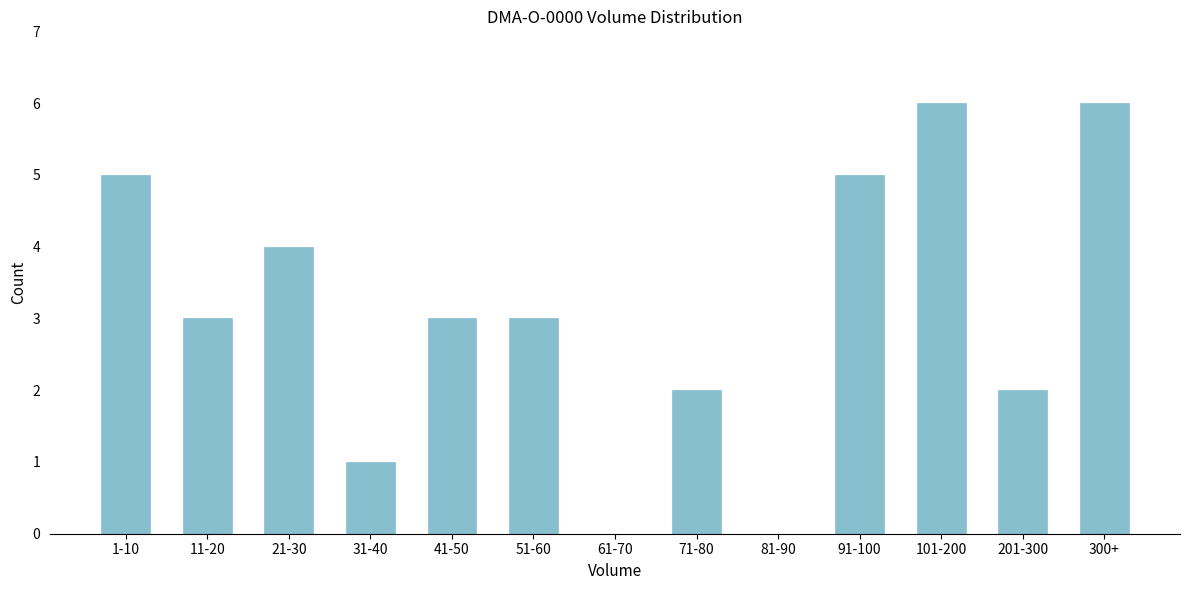

Reading right to left, extract all data points from this chart.

300+=6	201-300=2	101-200=6	91-100=5	81-90=0	71-80=2	61-70=0	51-60=3	41-50=3	31-40=1	21-30=4	11-20=3	1-10=5